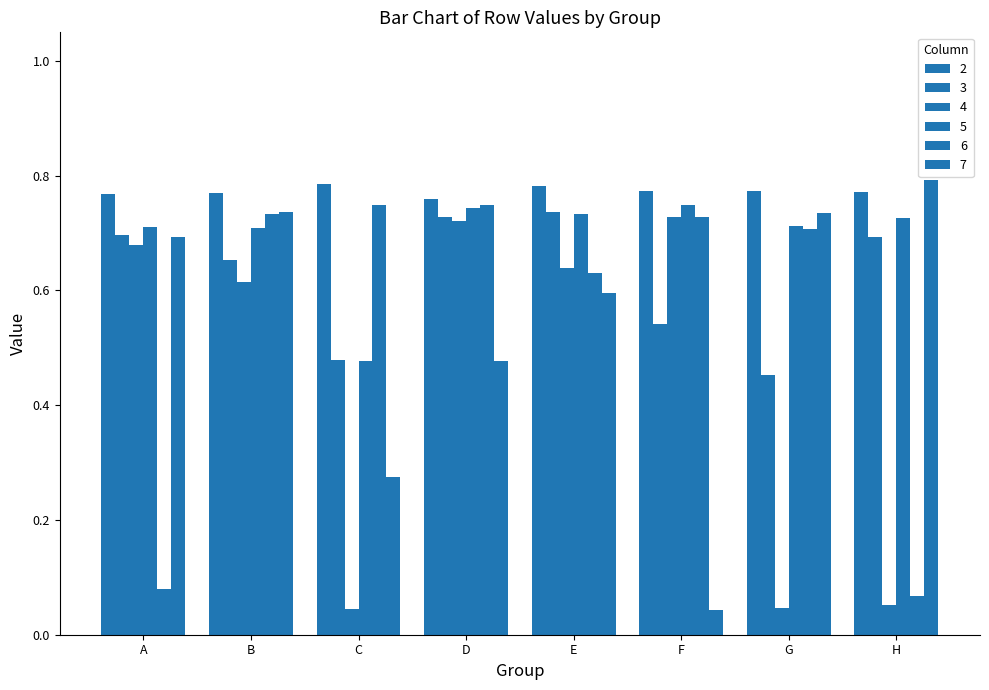

What is the difference between the second highest and minimum values in the 6 series?

0.7